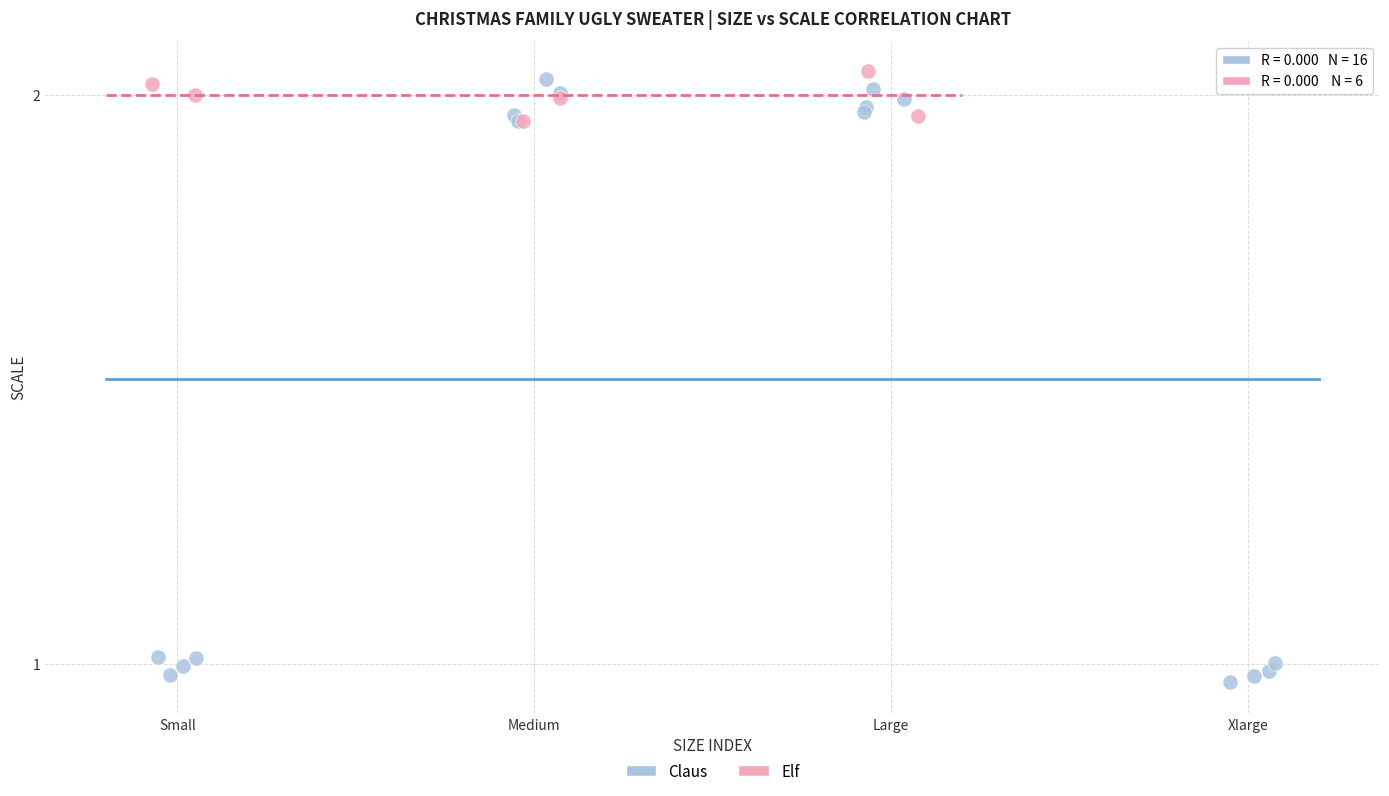

Which series has the largest Y range (max minus min)?

Claus